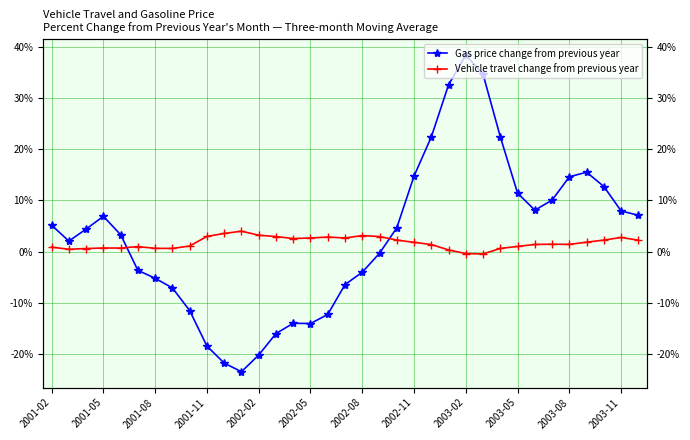

Which series has the widest spread of values?

Gas price change from previous year